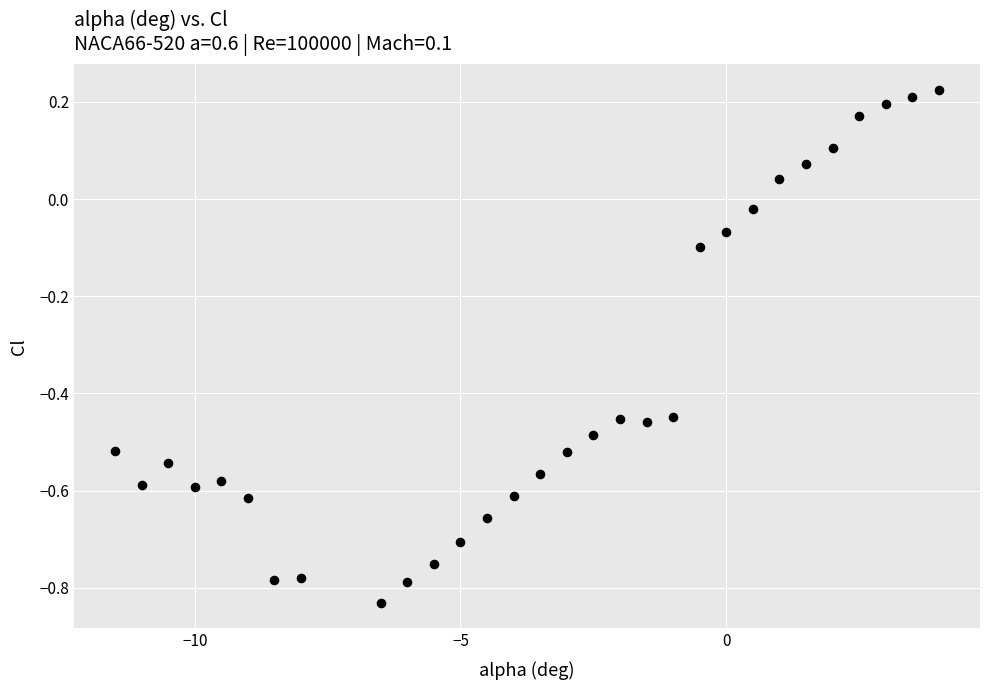

What is the range of X values (max minus min)?

15.5